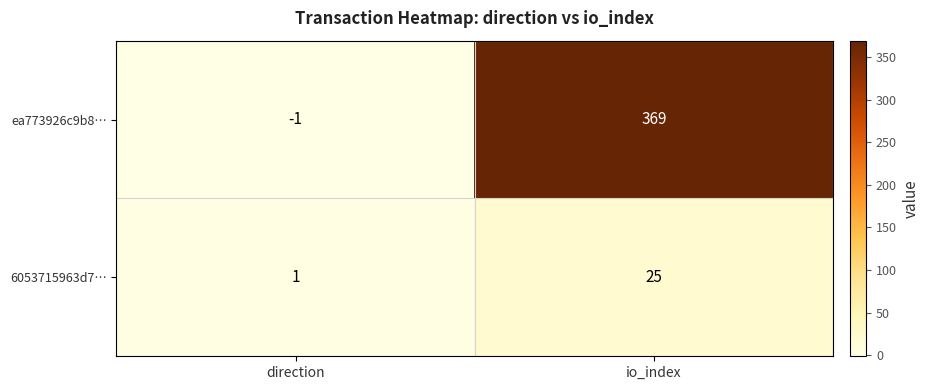

What is the sum of the ea773926c9b8… values at io_index and direction?

368